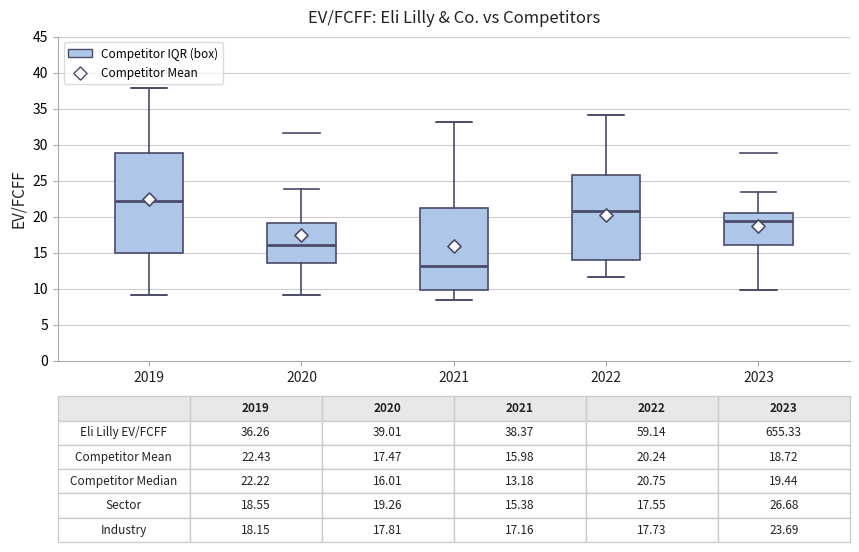

Which box has the lowest median line?

2021